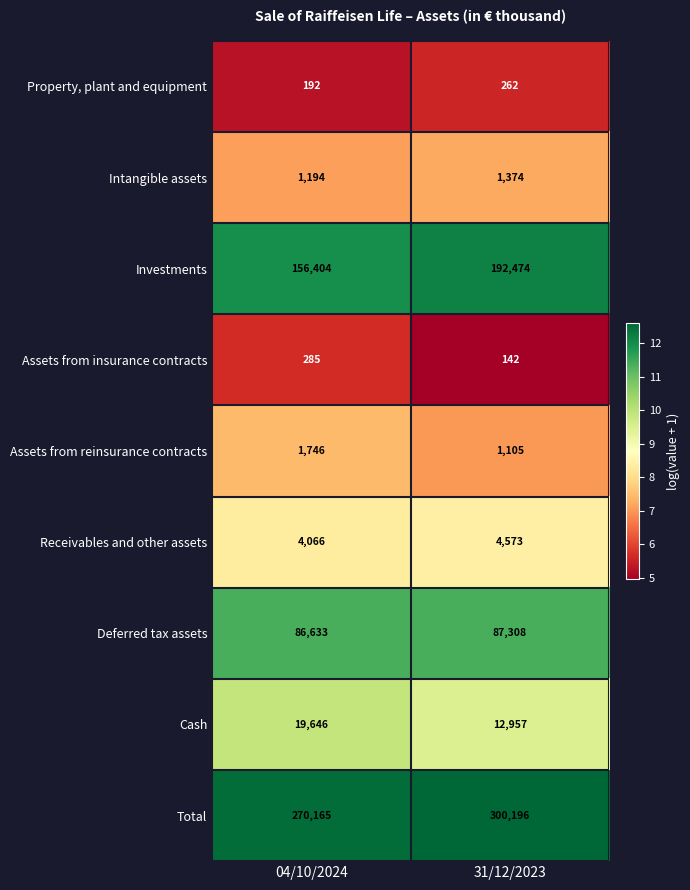

Which series has the largest range (max minus min)?

Investments